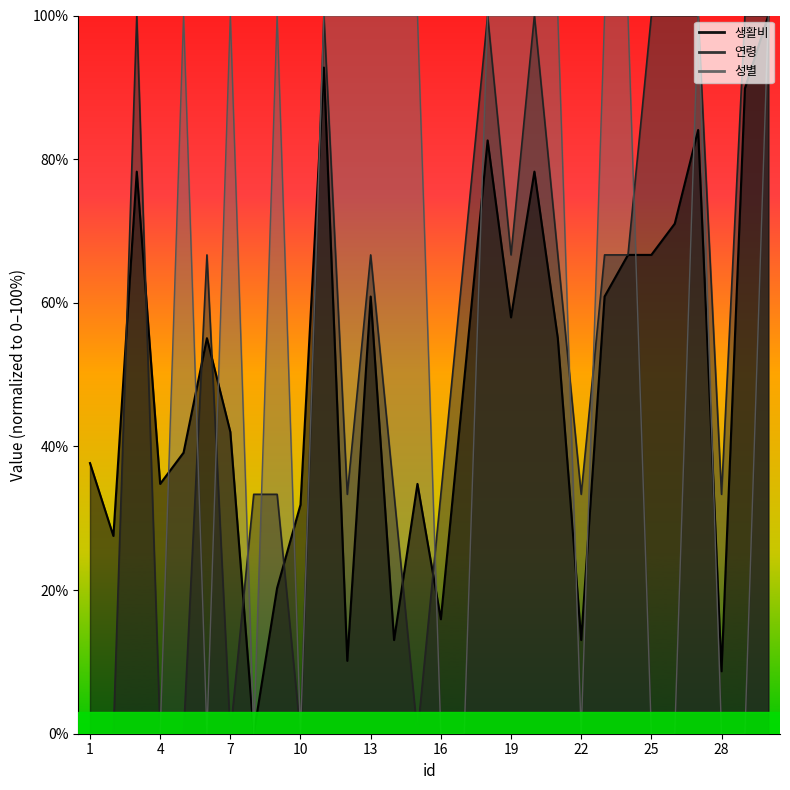

Which series has the widest spread of values?

생활비